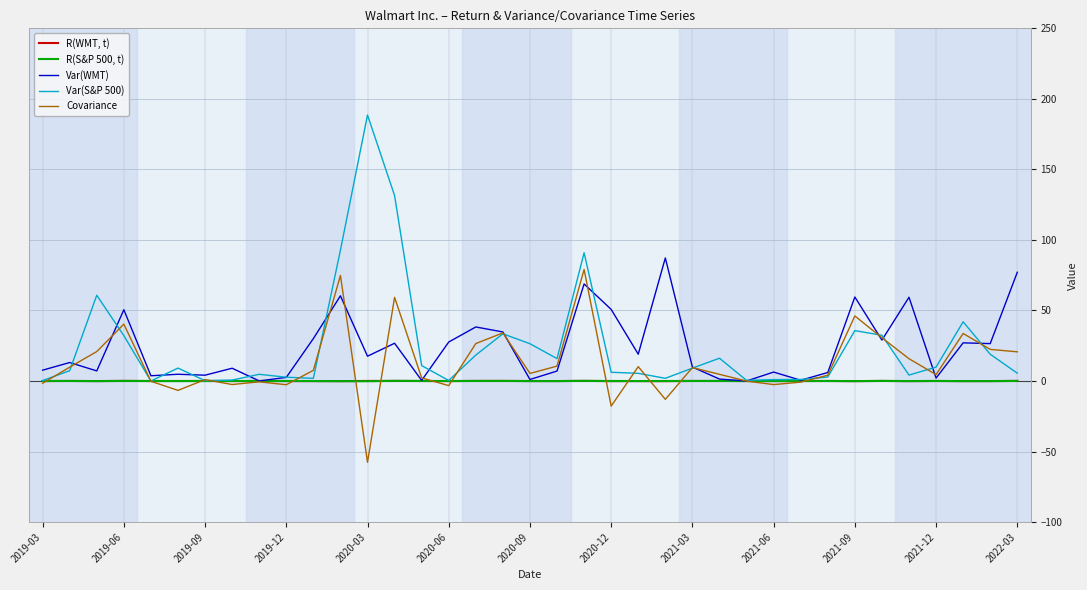

In Var(WMT), how many points are lower than both neighbors (excluding endpoints)?

13